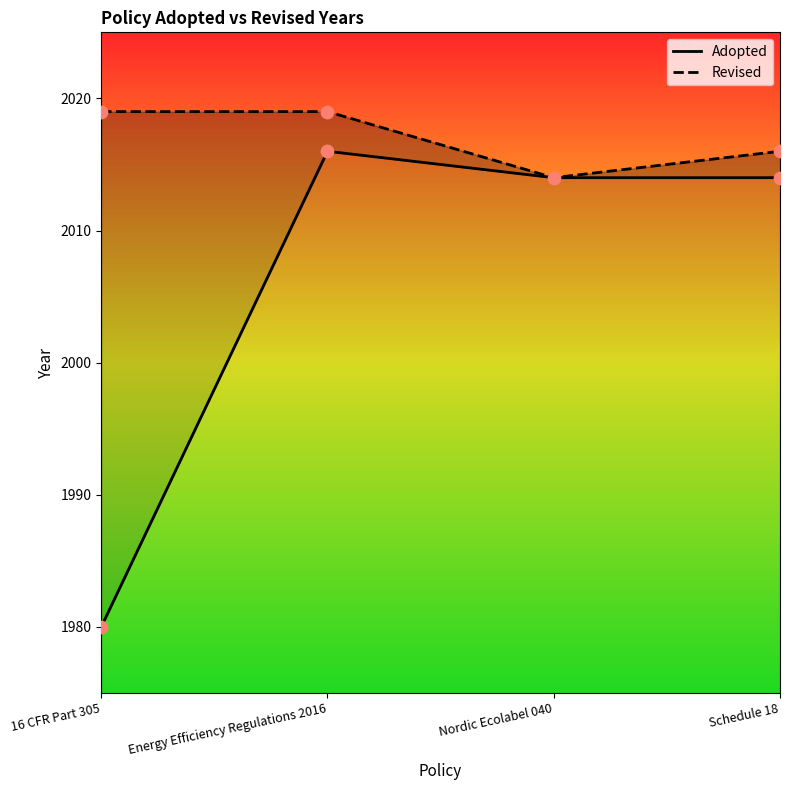

Between Schedule 18 and 16 CFR Part 305, which is larger?

Schedule 18